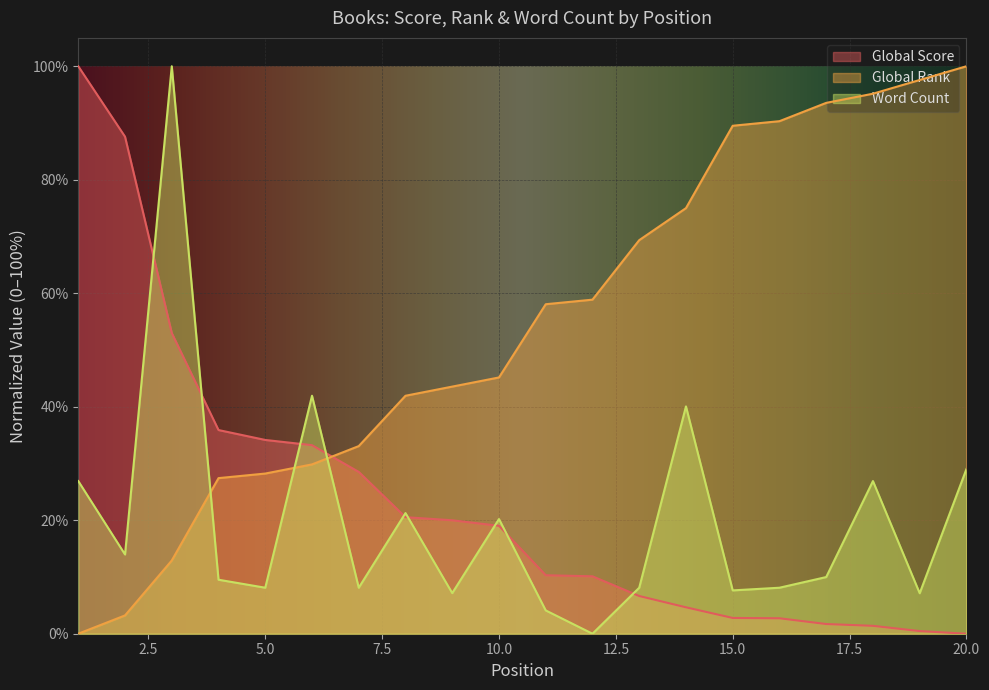

Which has a higher value, 7 or 15?

7